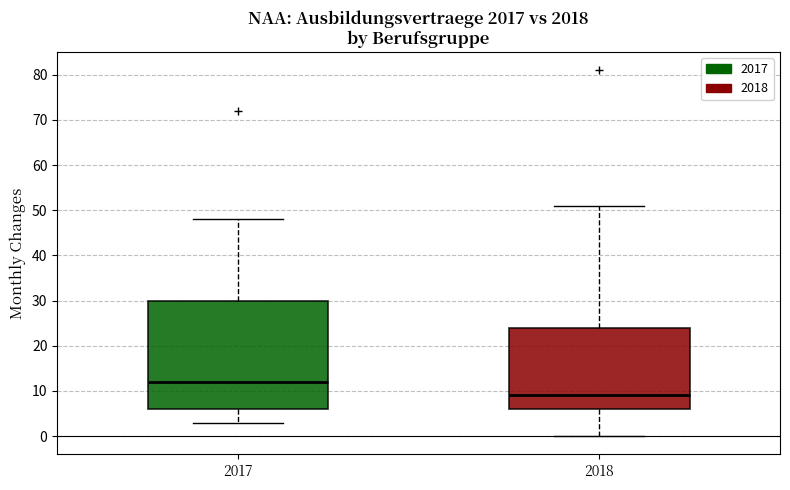

Reading left to right, read every box against the y-axis: the position of its median line, the range the box covers, and the ends of its whiskers. The values are not printed on the chart, so give them approximately, as read against the axis.

2017: median 12, box 6 to 30, whiskers 3 to 48
2018: median 9, box 6 to 24, whiskers 0 to 51